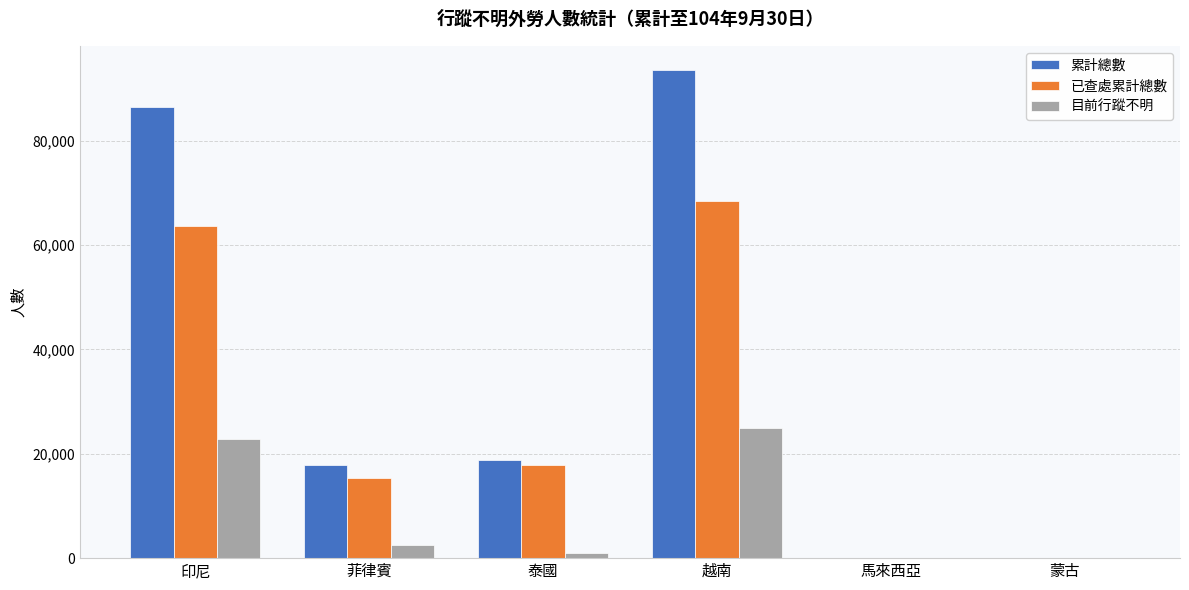

Are the bars grouped side by side (vs. stacked)?

Yes